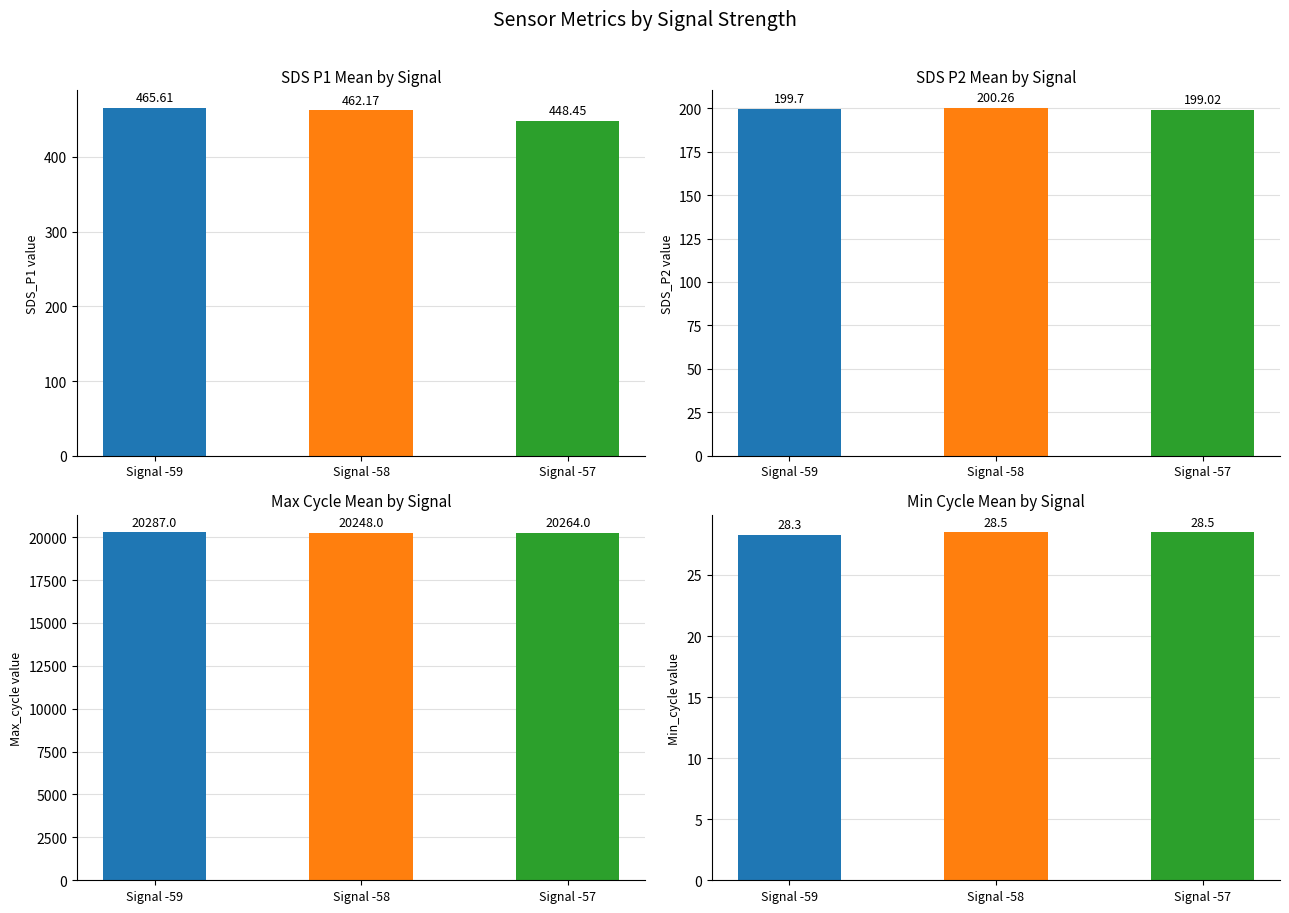

What are all the series names shown in the legend?

SDS_P1, SDS_P2, Max_cycle, Min_cycle